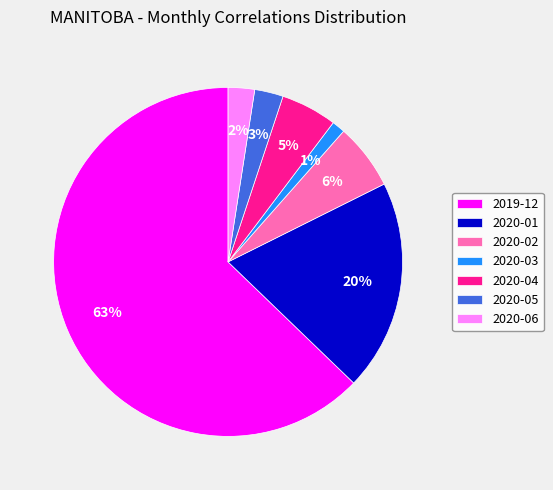

What is the smallest slice in the pie chart?

2020-03